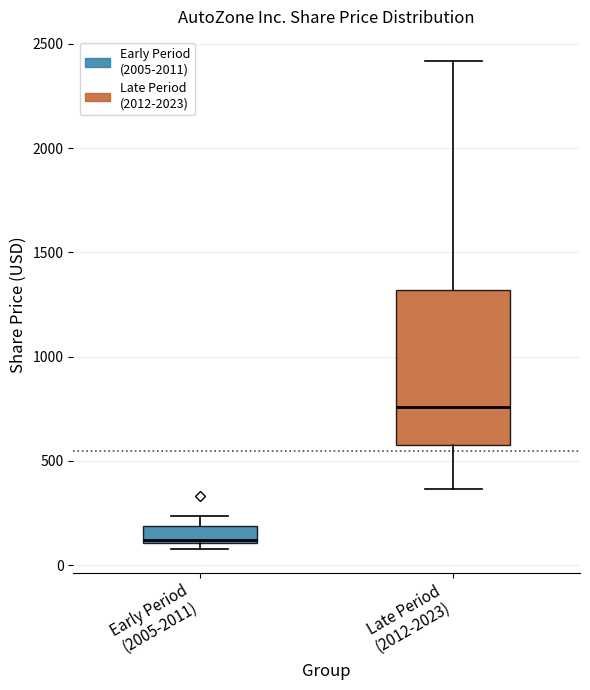

Which box is the tallest, from its lower edge to its upper edge?

Late Period (2012-2023)